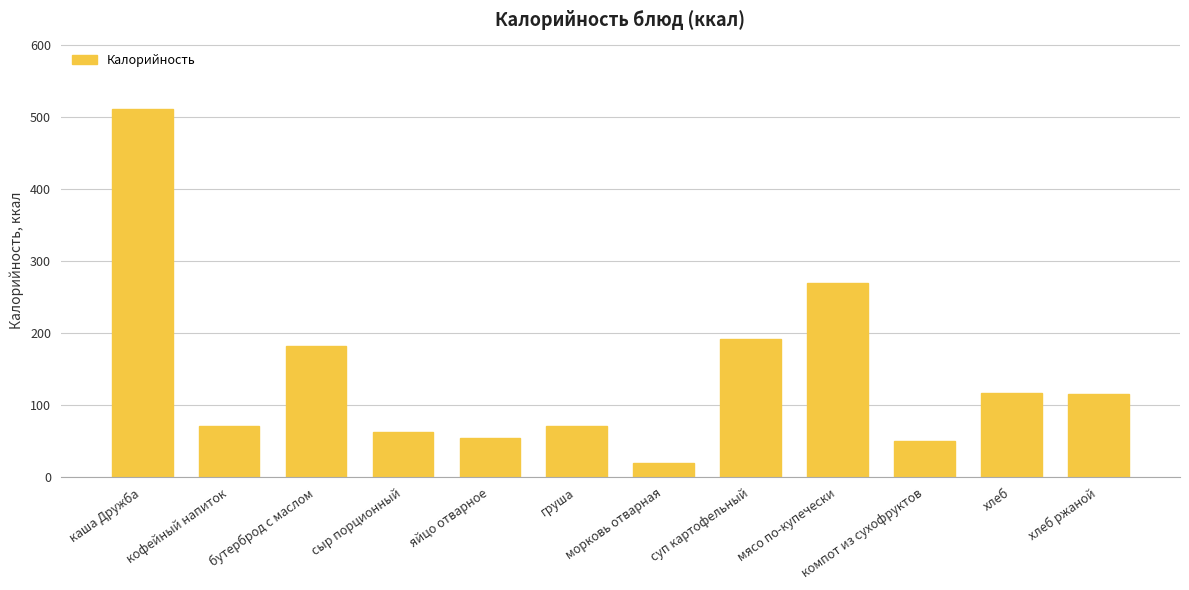

At which label is the value closest to 265?

мясо по-купечески